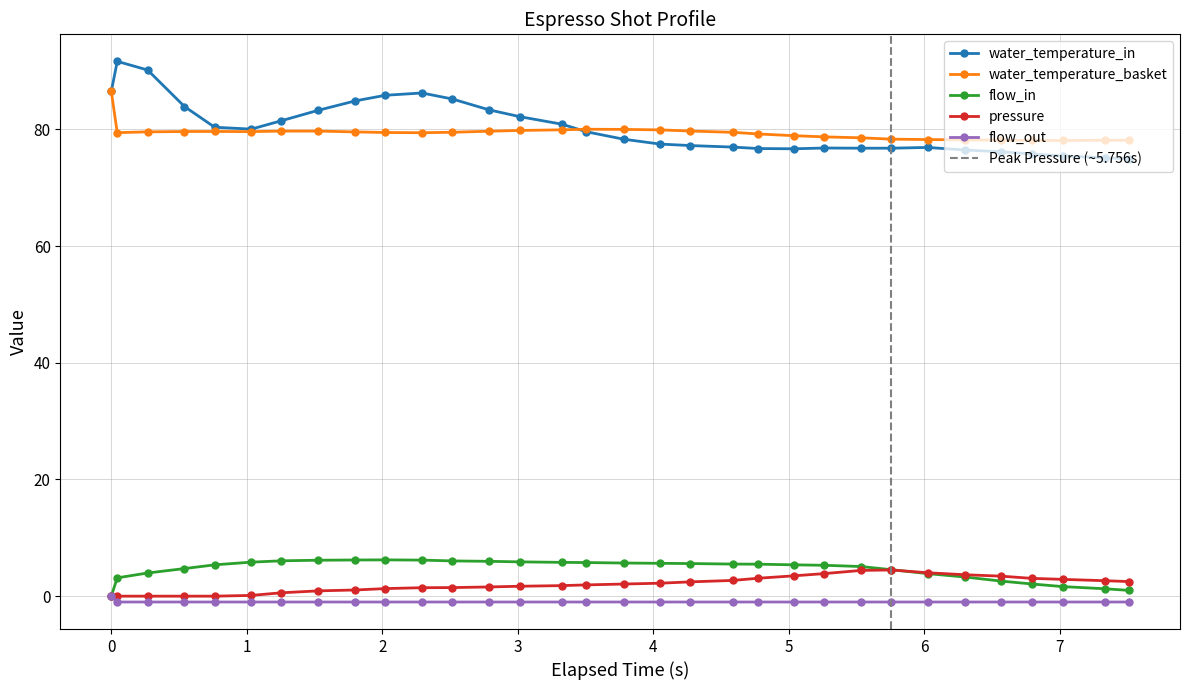

Which series has the largest total across all categories?

water_temperature_in